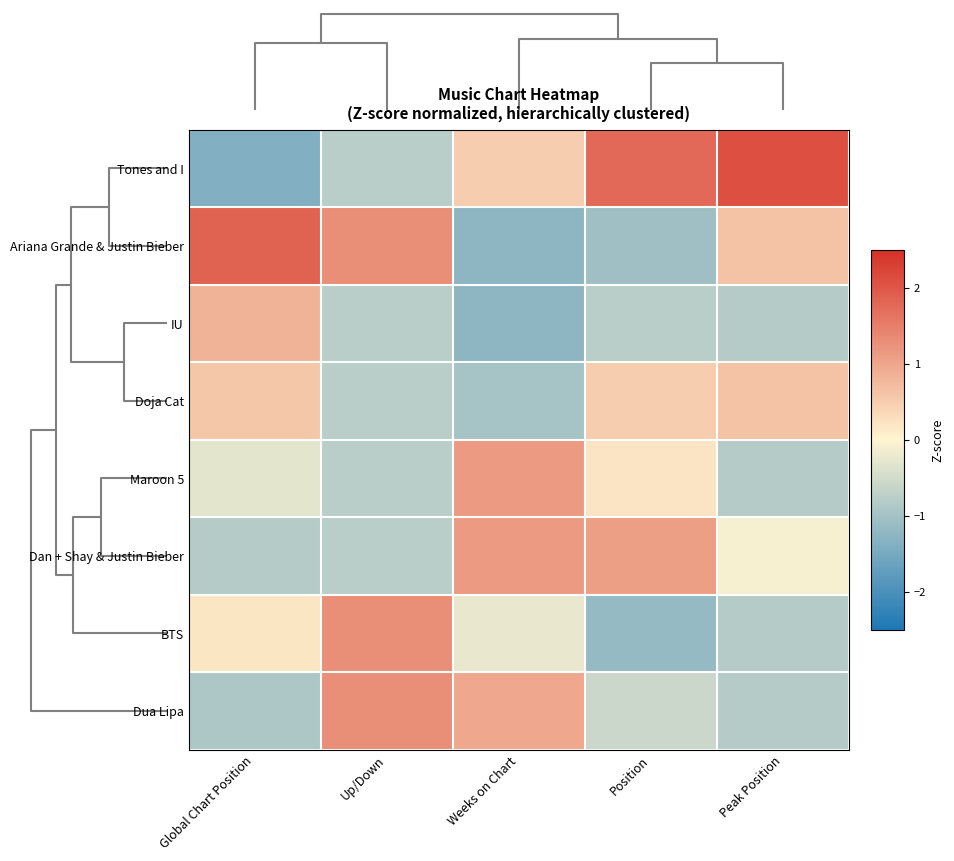

At how many categories does at least one series exceed 1?

5